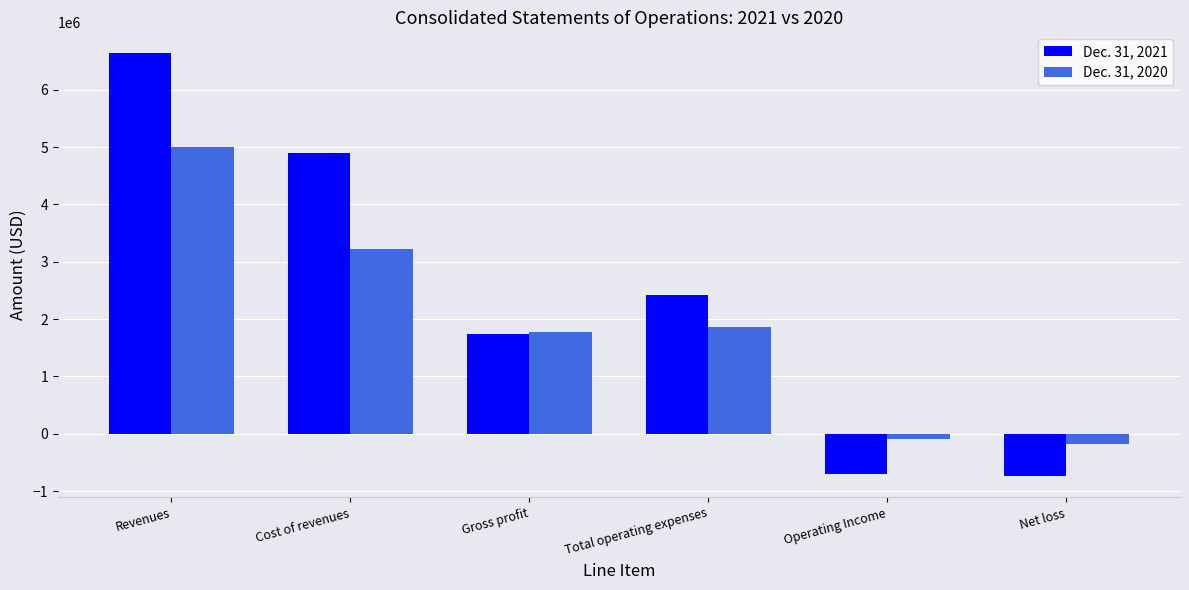

What is the lowest value of the Dec. 31, 2020 series?

-173308